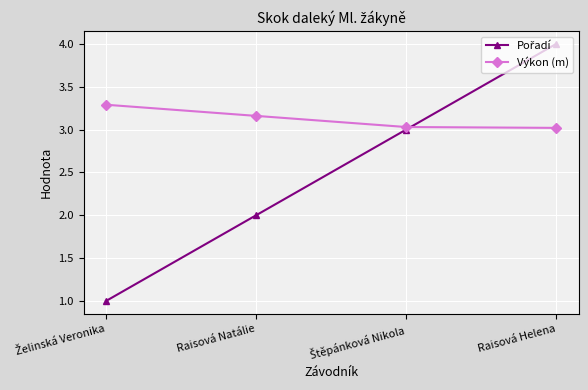

True or false: Výkon (m) has more than 0 points higher than both neighbors.

False